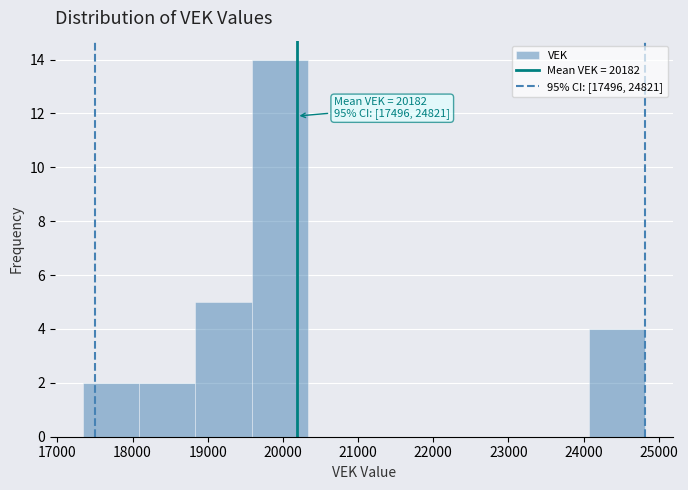

Which range on the x-axis has the tallest bar?

19600 to 20300